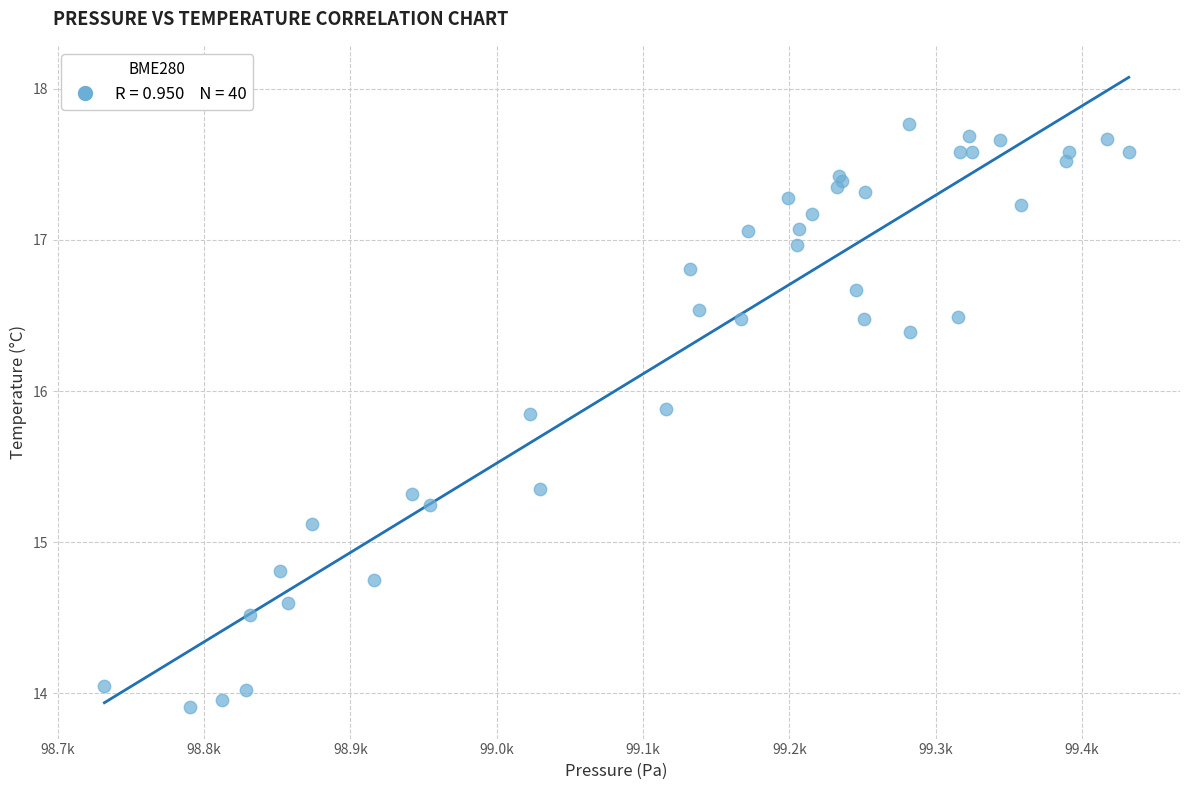

What Y value in the scatter plot is closest to 15?

15.1